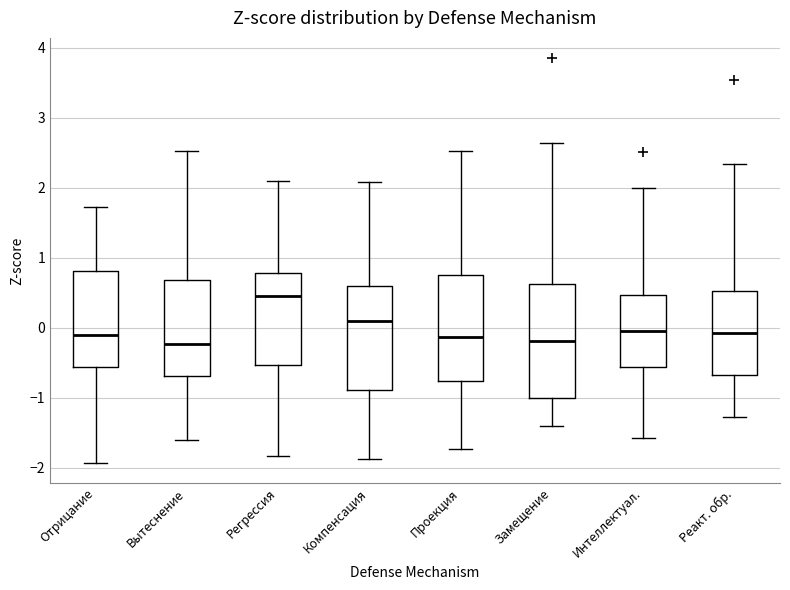

Reading left to right, read every box against the y-axis: the position of its median line, the range the box covers, and the ends of its whiskers. The values are not printed on the chart, so give them approximately, as read against the axis.

Отрицание: median -0.1, box -0.6 to 0.8, whiskers -1.9 to 1.7
Вытеснение: median -0.2, box -0.7 to 0.7, whiskers -1.6 to 2.5
Регрессия: median 0.5, box -0.5 to 0.8, whiskers -1.8 to 2.1
Компенсация: median 0.1, box -0.9 to 0.6, whiskers -1.9 to 2.1
Проекция: median -0.1, box -0.8 to 0.8, whiskers -1.7 to 2.5
Замещение: median -0.2, box -1.0 to 0.6, whiskers -1.4 to 2.6
Интеллектуал.: median 0.0, box -0.6 to 0.5, whiskers -1.6 to 2.0
Реакт. обр.: median -0.1, box -0.7 to 0.5, whiskers -1.3 to 2.3